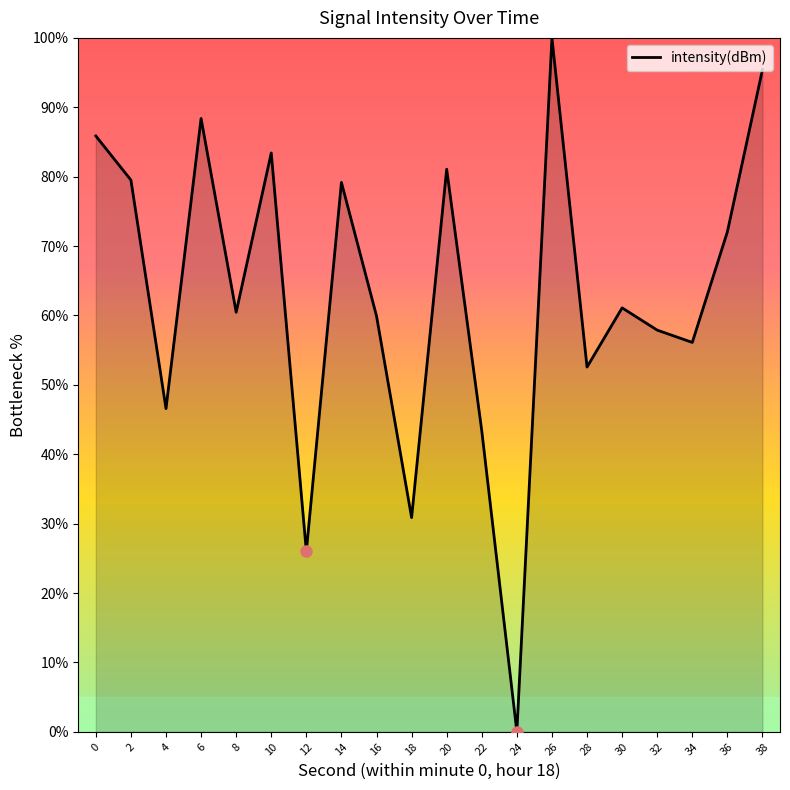

Which category has the highest value across all series?

26